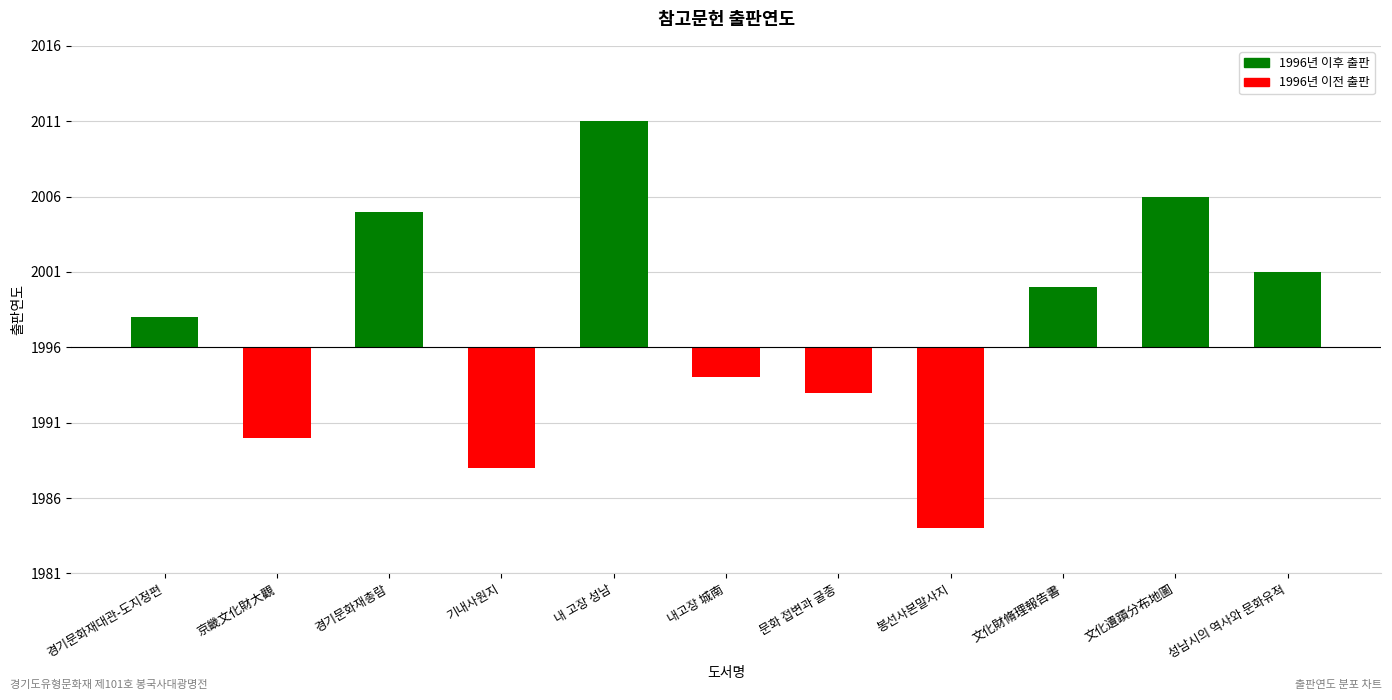

What is the value of the 5th bar from the left?

15